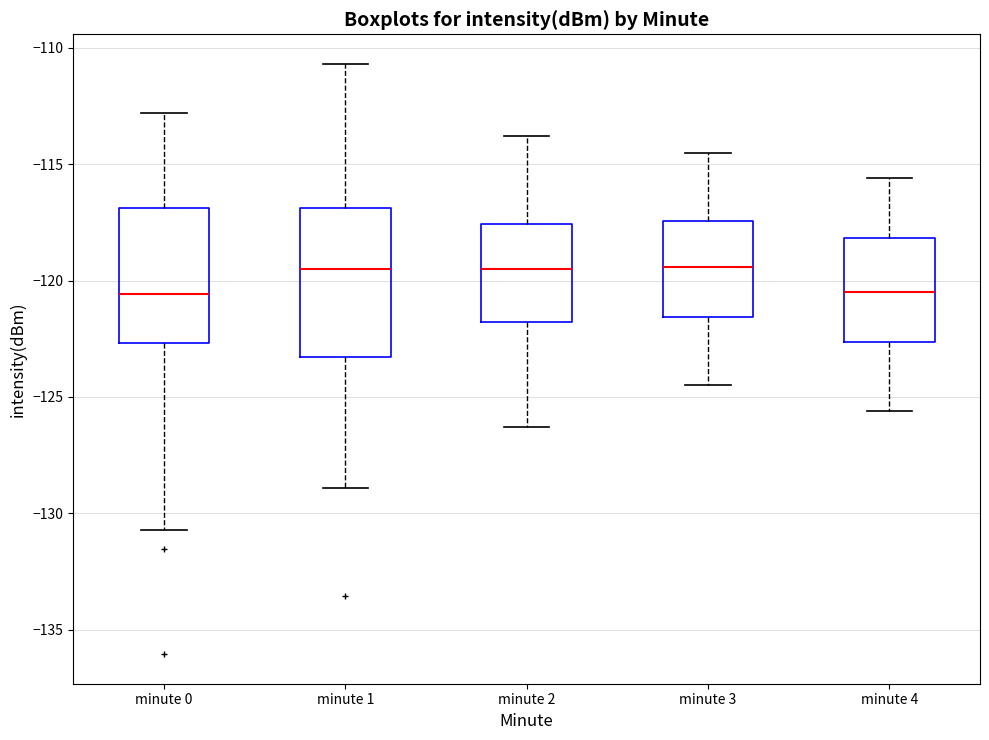

Comparing the boxes themselves (not the whiskers), which one is the tallest?

minute 1